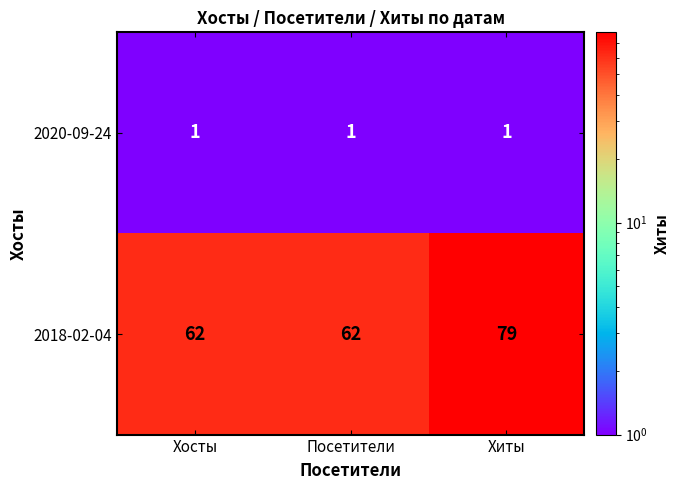

What is the greatest value displayed?

79